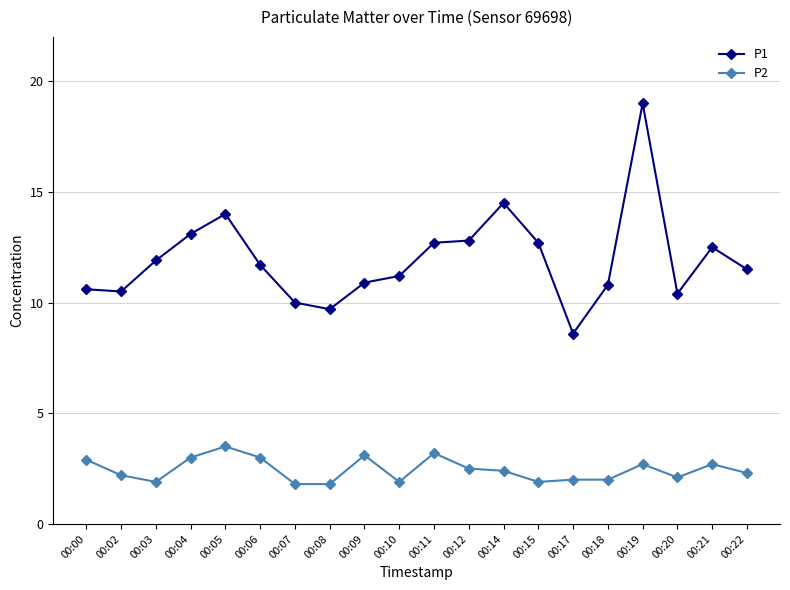

What is the total value across all series at 00:10?

13.1